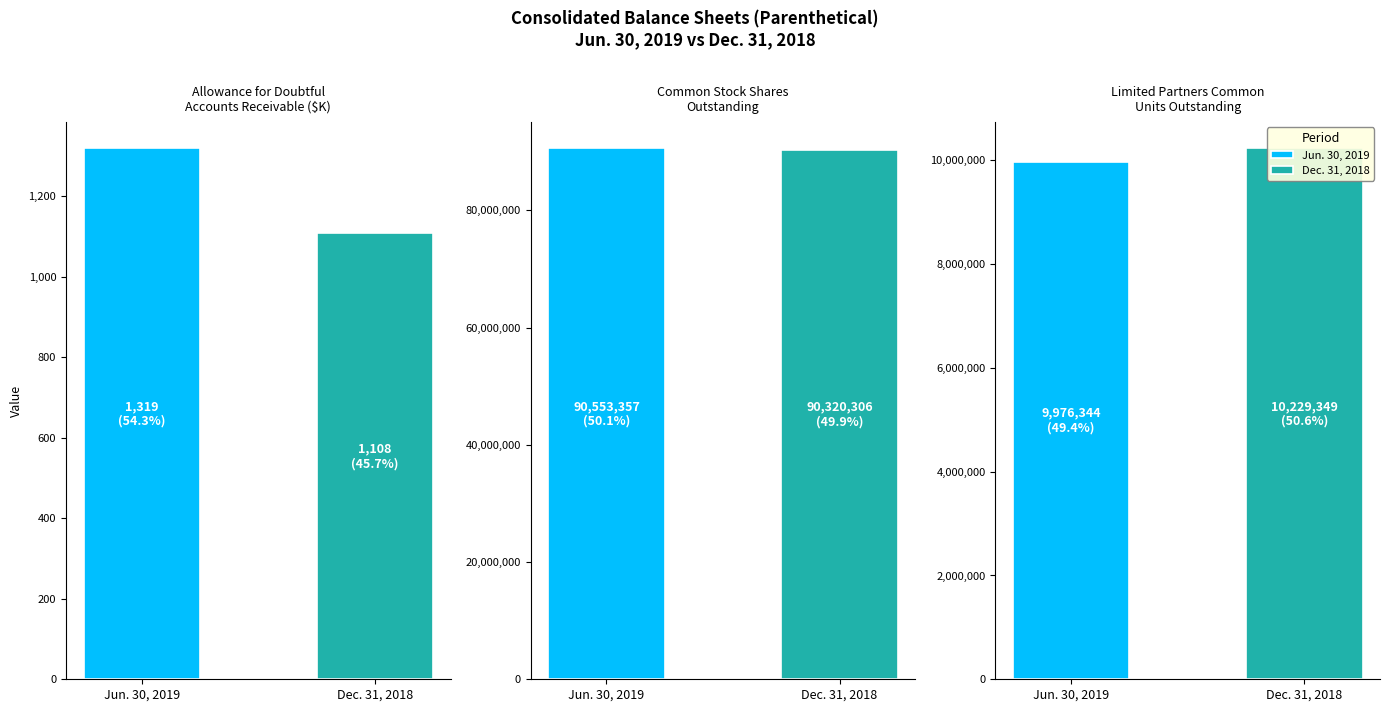

Rank the categories by Dec. 31, 2018 value from highest to lowest.

Common stock shares
outstanding, Limited partners common
units outstanding, Allowance for doubtful
accounts receivable